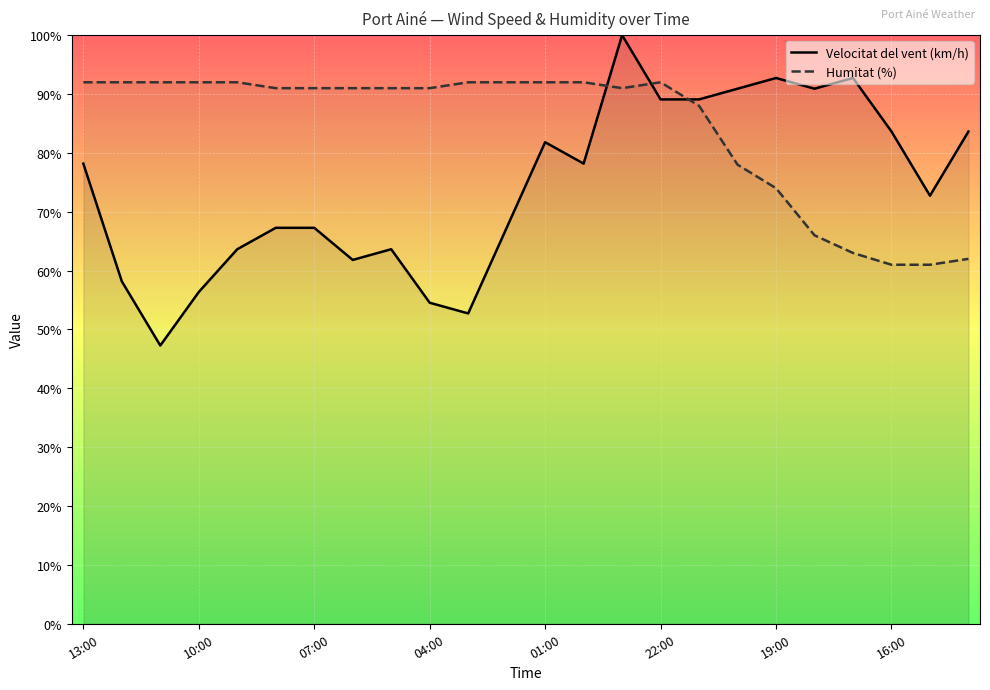

Which series has the largest total across all categories?

Humitat (%)